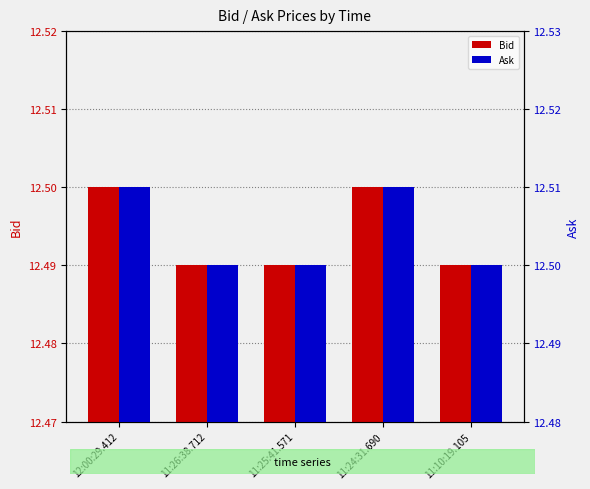

List the series in order of their overall mean, lowest first.

Bid, Ask